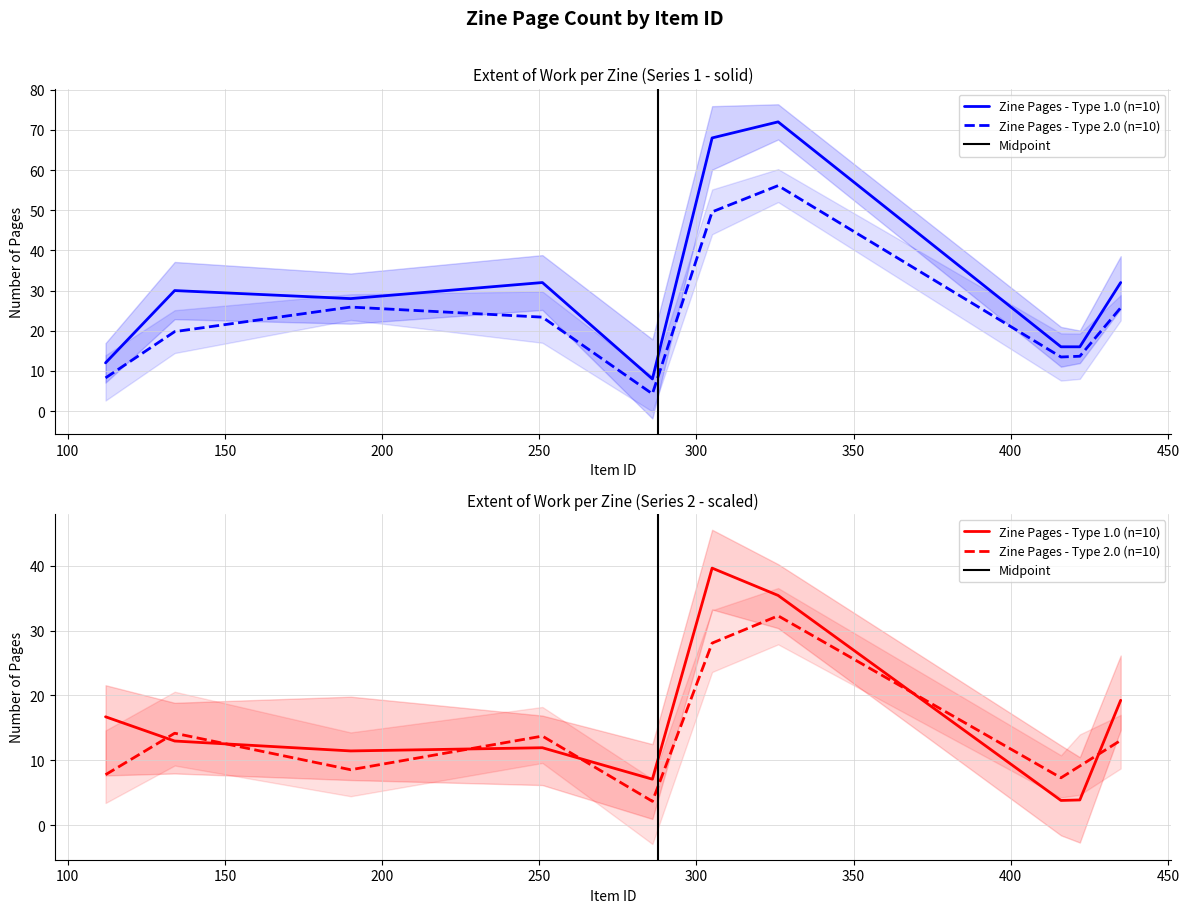

True or false: there are more than 2 points higher than both neighbors.

True